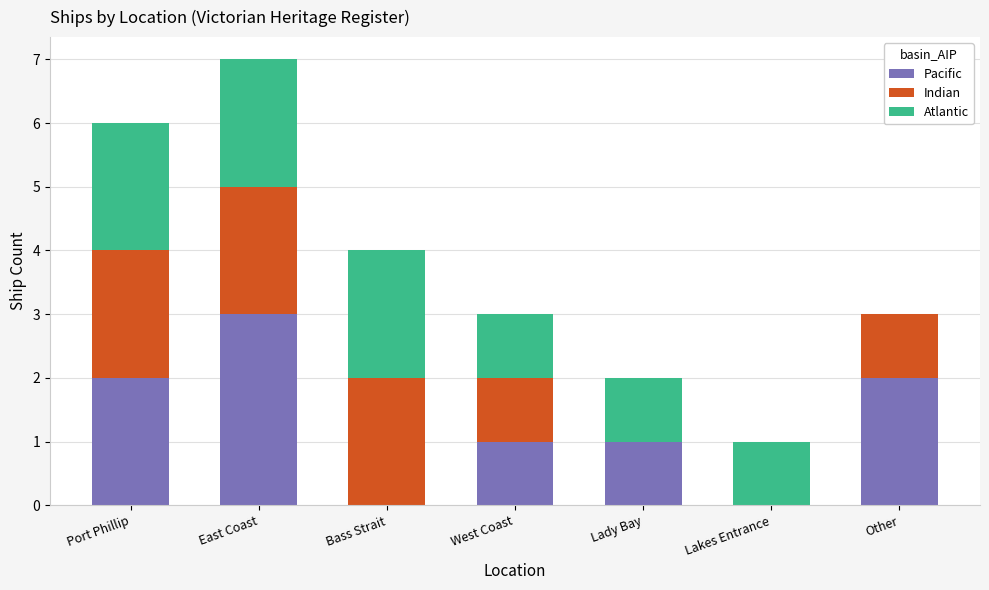

How many categories are shown in the chart?

7